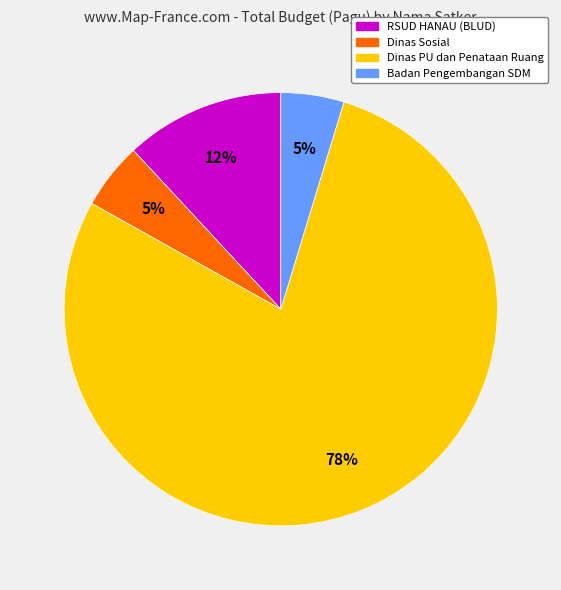

Which has a higher value, Dinas PU dan Penataan Ruang or RSUD HANAU (BLUD)?

Dinas PU dan Penataan Ruang